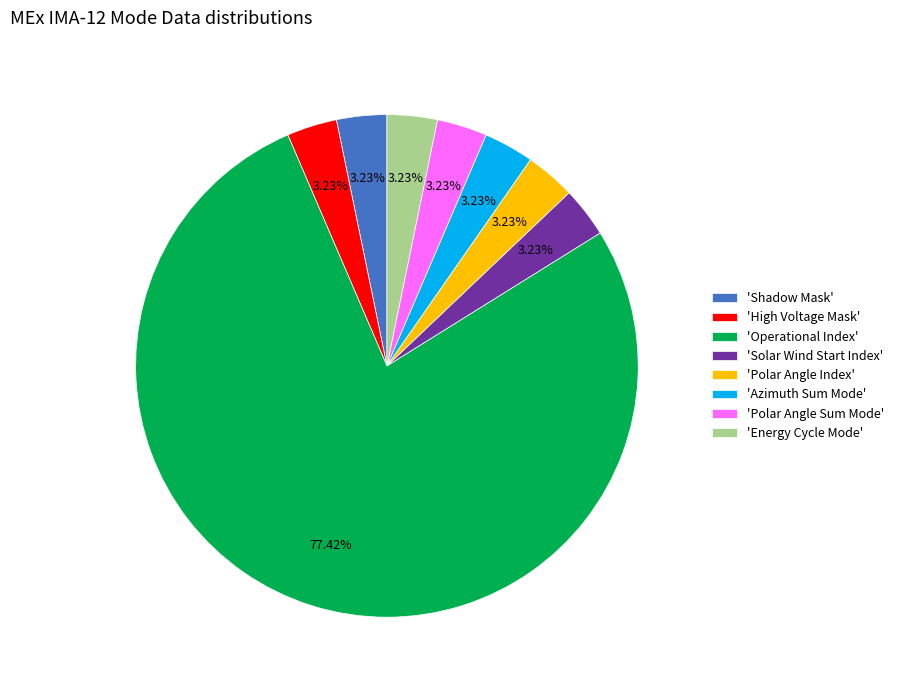

Which category has the biggest portion of the pie?

'Operational Index'